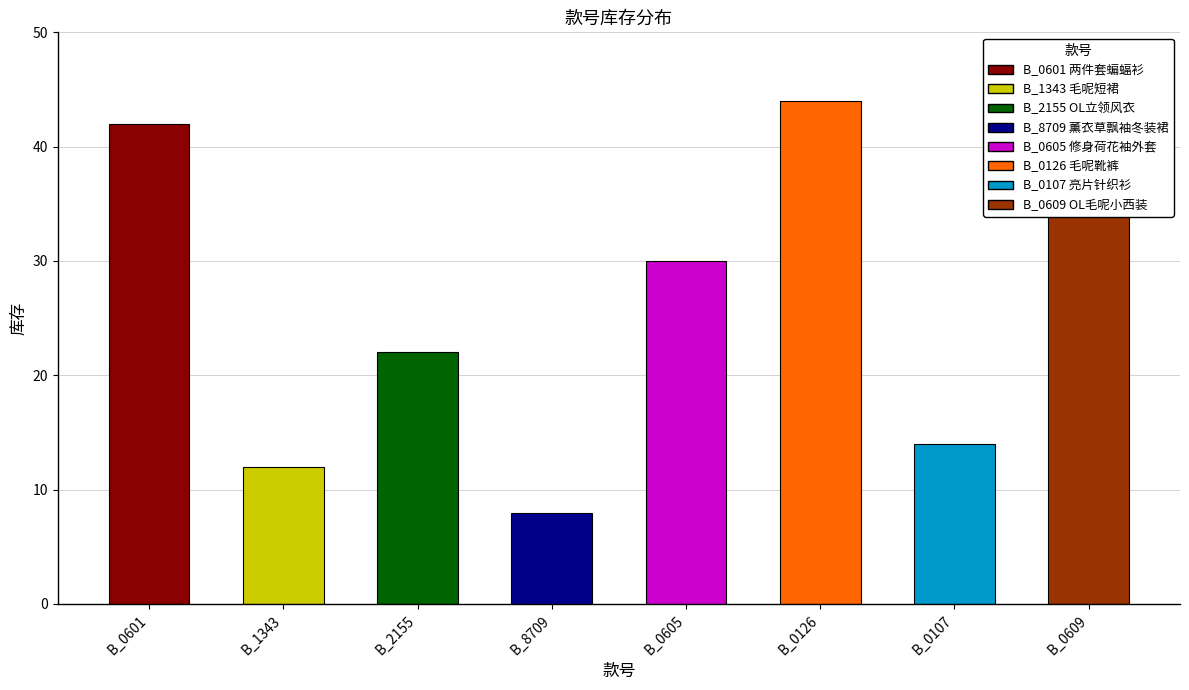

Rank the categories by value from highest to lowest.

B_0126, B_0601, B_0609, B_0605, B_2155, B_0107, B_1343, B_8709